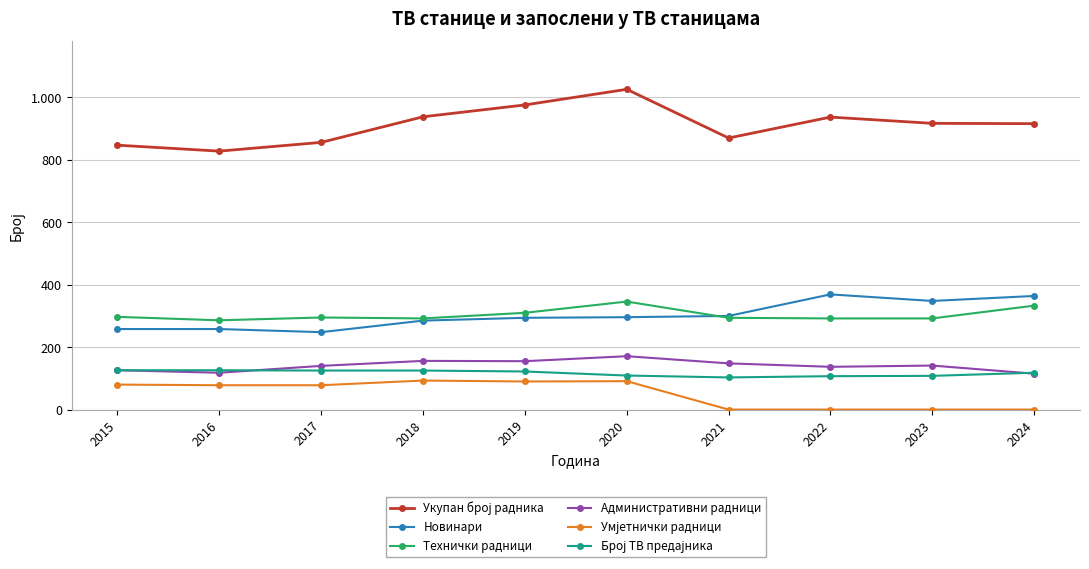

What is the total value across all series at 2022?

1842